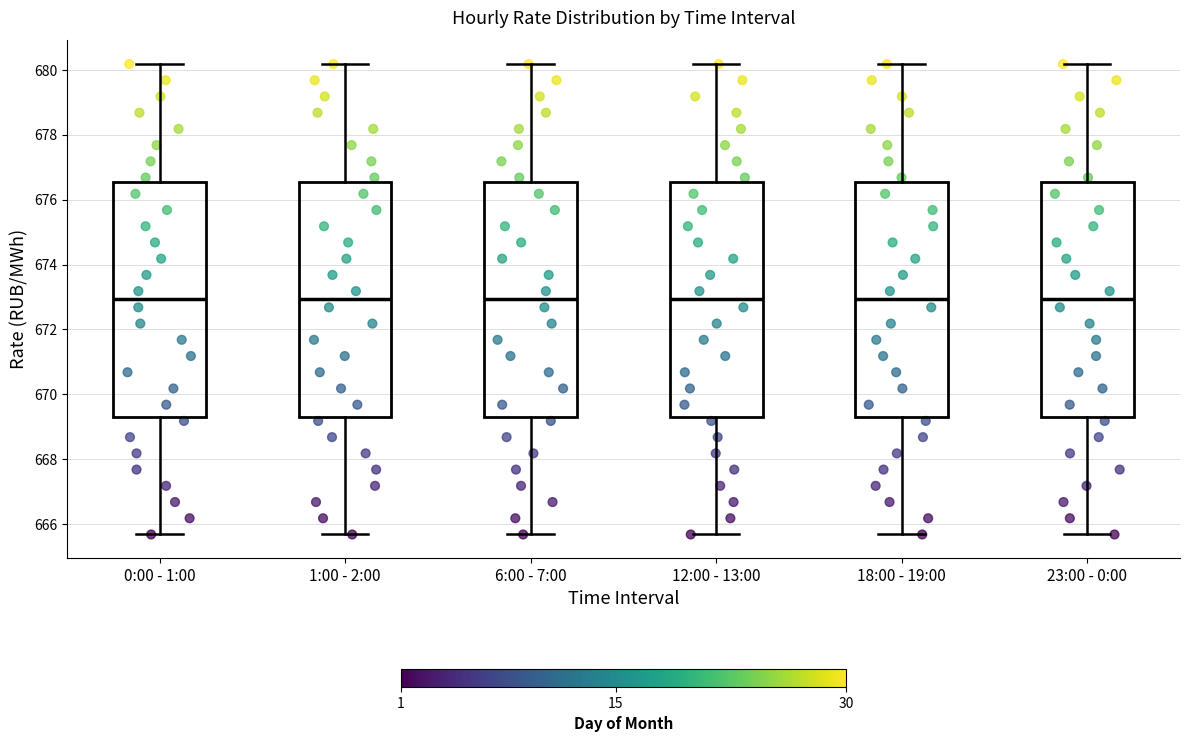

Reading left to right, read every box against the y-axis: the position of its median line, the range the box covers, and the ends of its whiskers. The values are not printed on the chart, so give them approximately, as read against the axis.

0:00 - 1:00: median 673.0, box 669.4 to 676.6, whiskers 665.6 to 680.2
1:00 - 2:00: median 673.0, box 669.4 to 676.6, whiskers 665.6 to 680.2
6:00 - 7:00: median 673.0, box 669.4 to 676.6, whiskers 665.6 to 680.2
12:00 - 13:00: median 673.0, box 669.4 to 676.6, whiskers 665.6 to 680.2
18:00 - 19:00: median 673.0, box 669.4 to 676.6, whiskers 665.6 to 680.2
23:00 - 0:00: median 673.0, box 669.4 to 676.6, whiskers 665.6 to 680.2